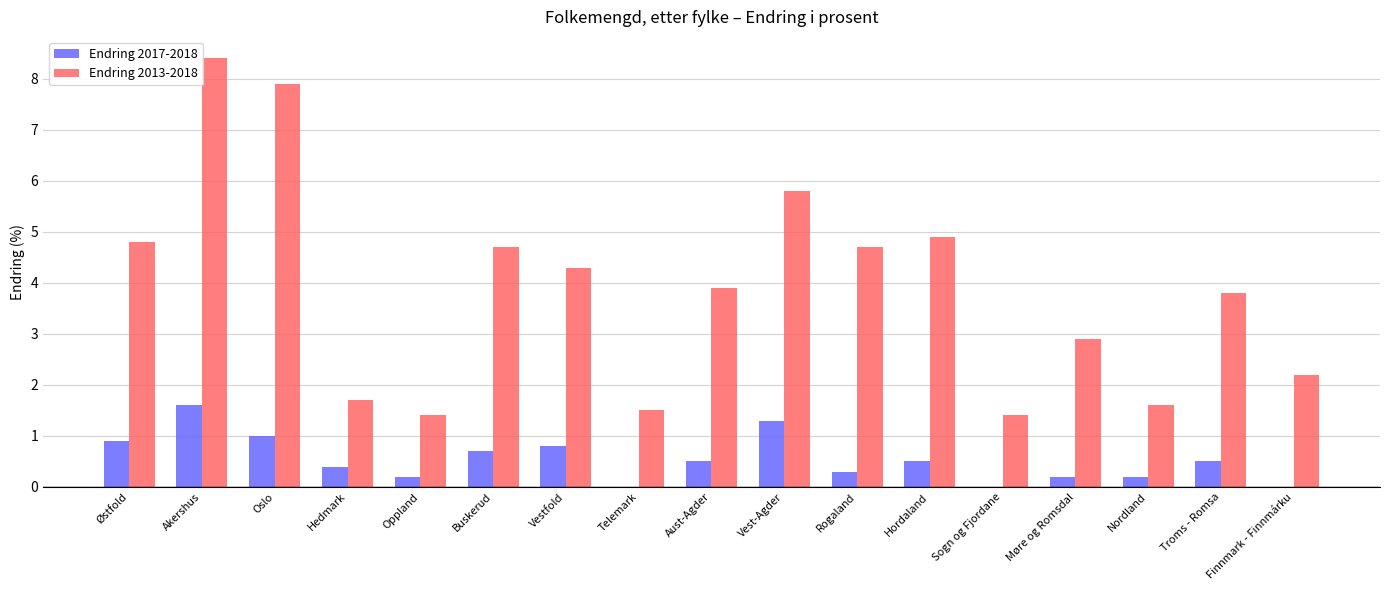

What is the total value across all series at Telemark?

1.5